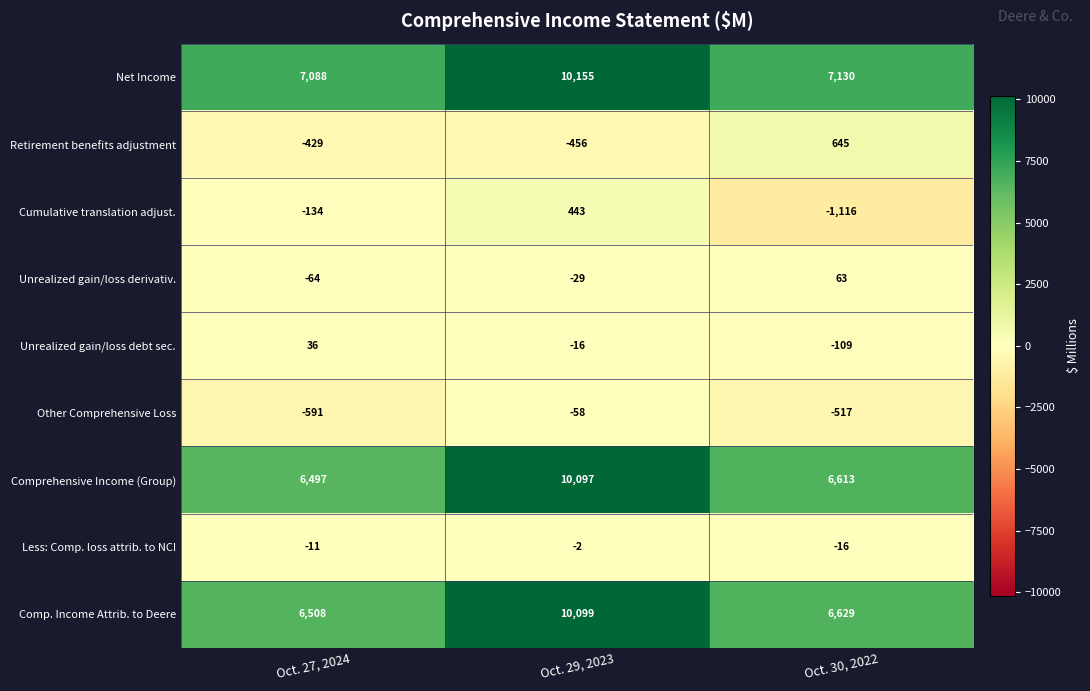

At which category is the sum across all series the highest?

Oct. 29, 2023